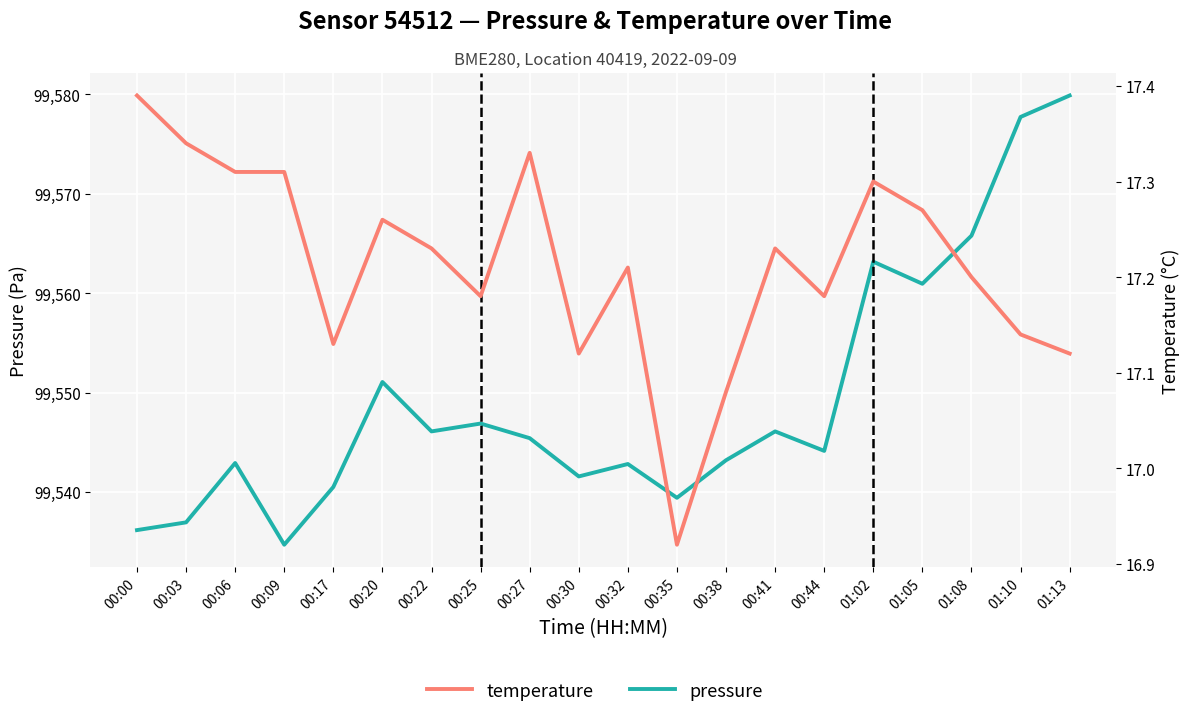

What is the sum of the temperature values at 00:20 and 01:08?

34.5